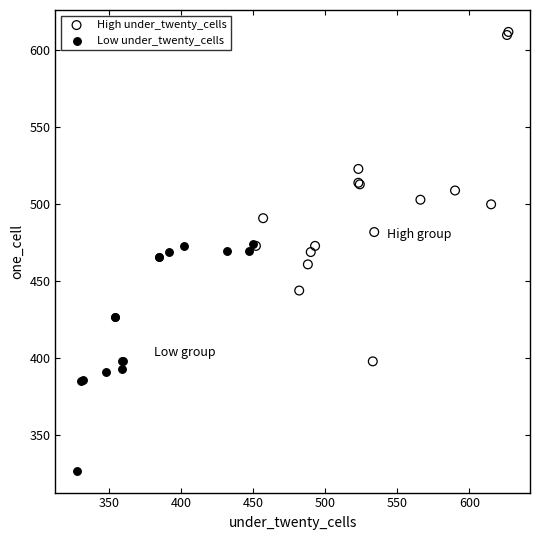

Which series contains the highest Y value?

High under_twenty_cells